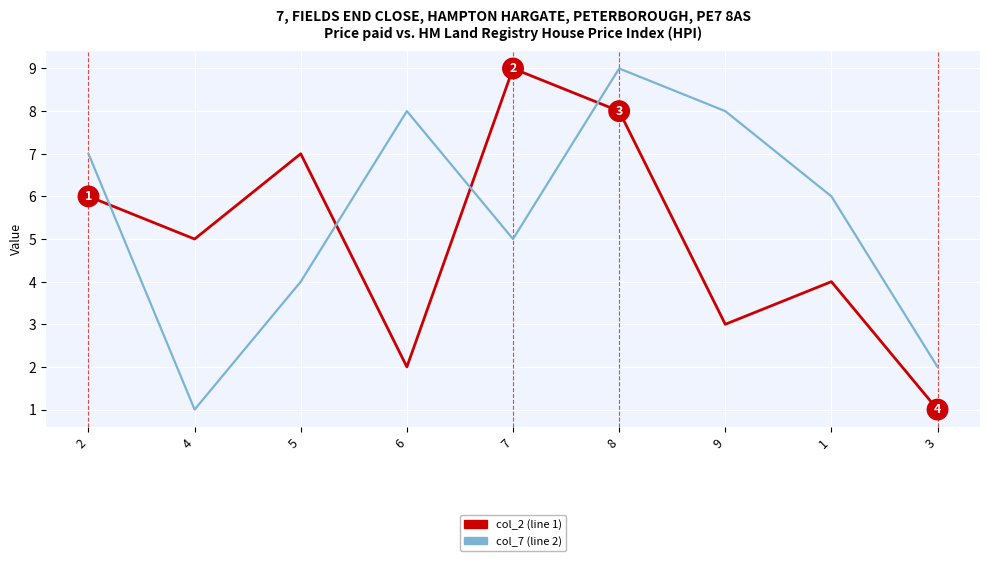

Between 6 and 7, which series saw the biggest shift?

col_2 (line 1)